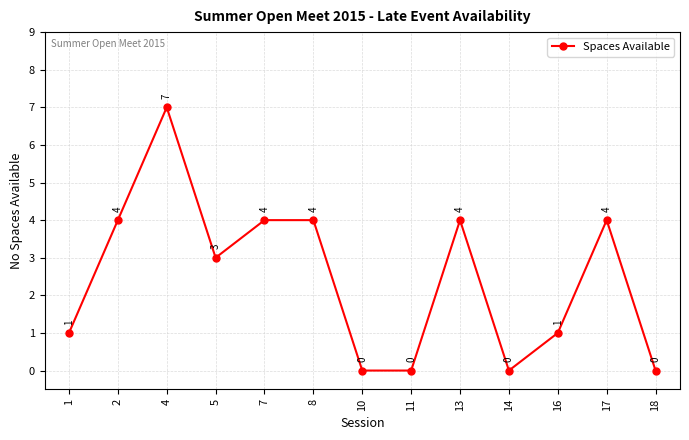

Which category has the highest value across all series?

4